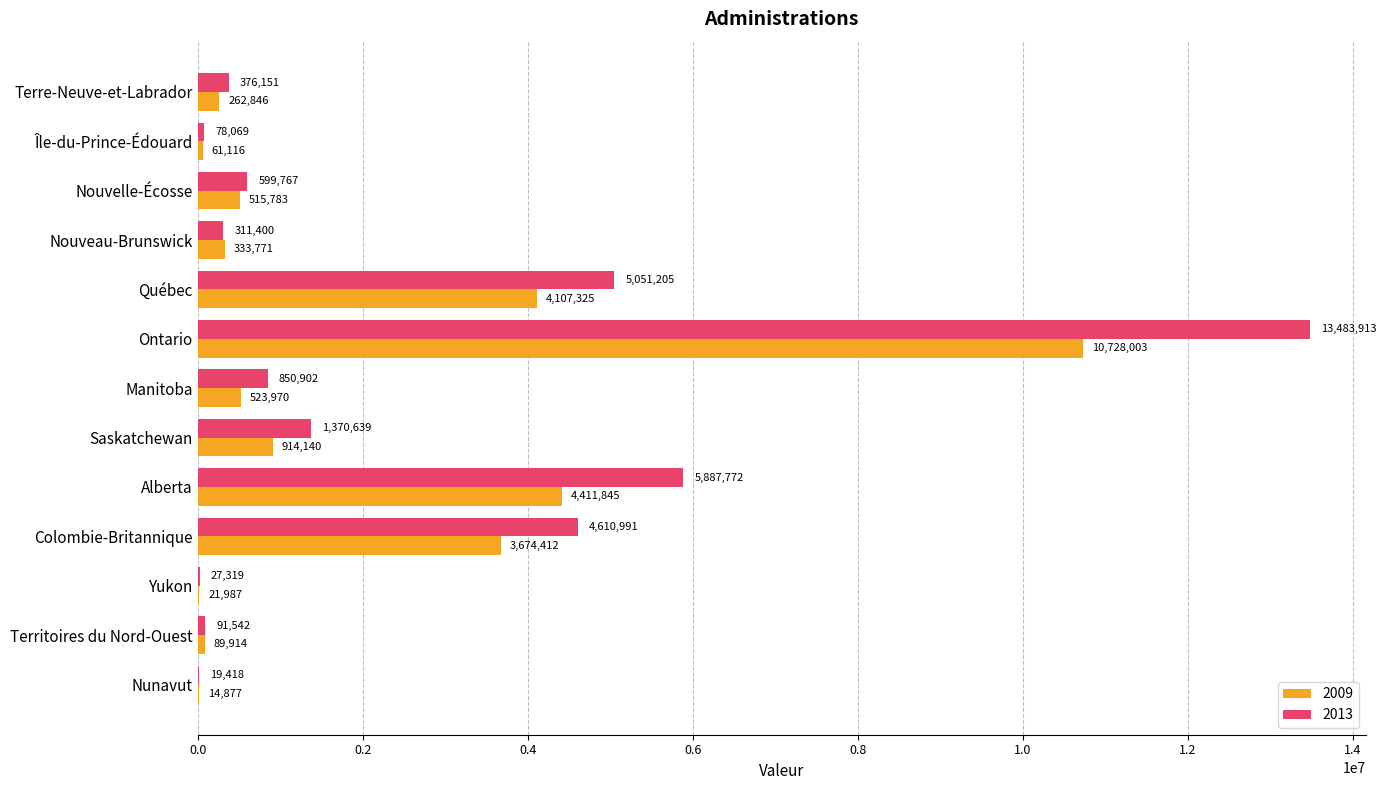

Which series has the largest total across all categories?

2013